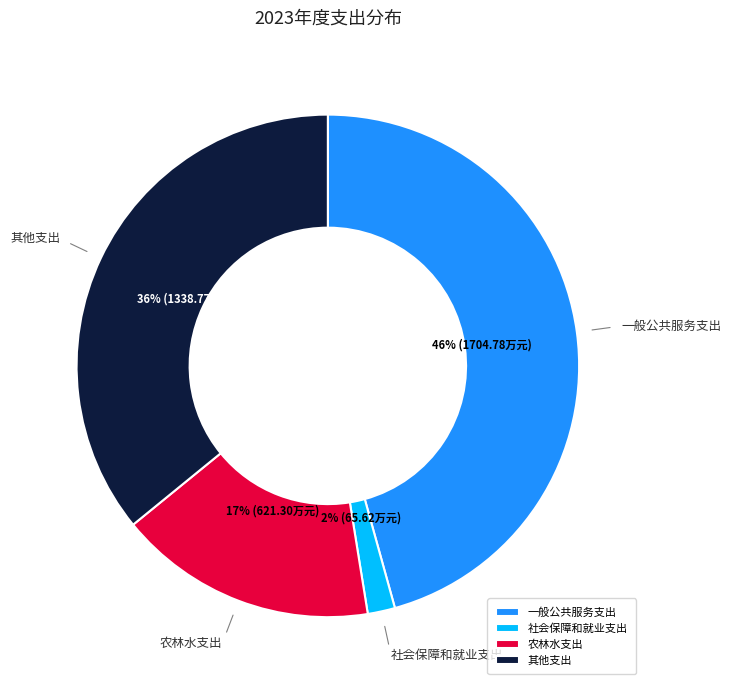

Do 其他支出 and 一般公共服务支出 together represent more than half of the pie?

Yes